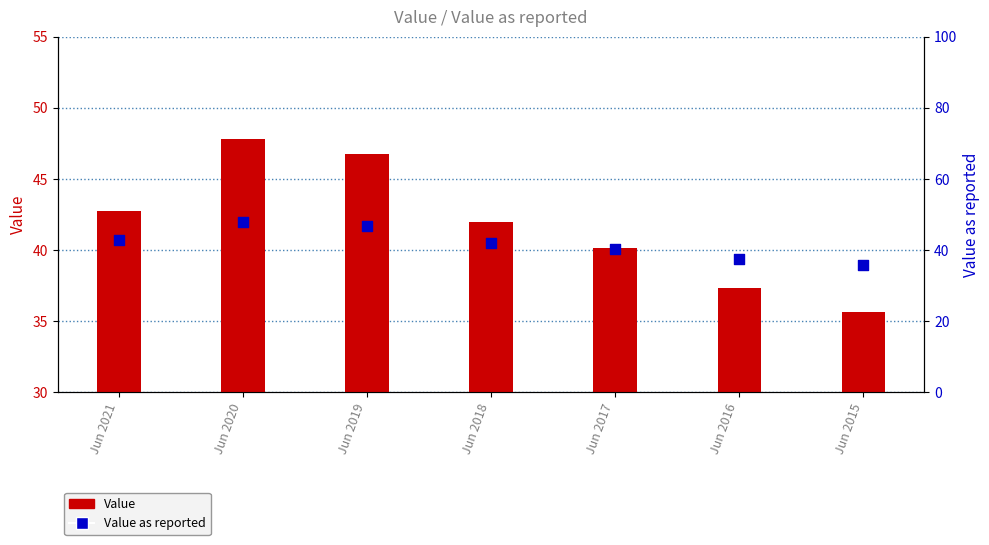

What are all the series names shown in the legend?

Value, Value as reported